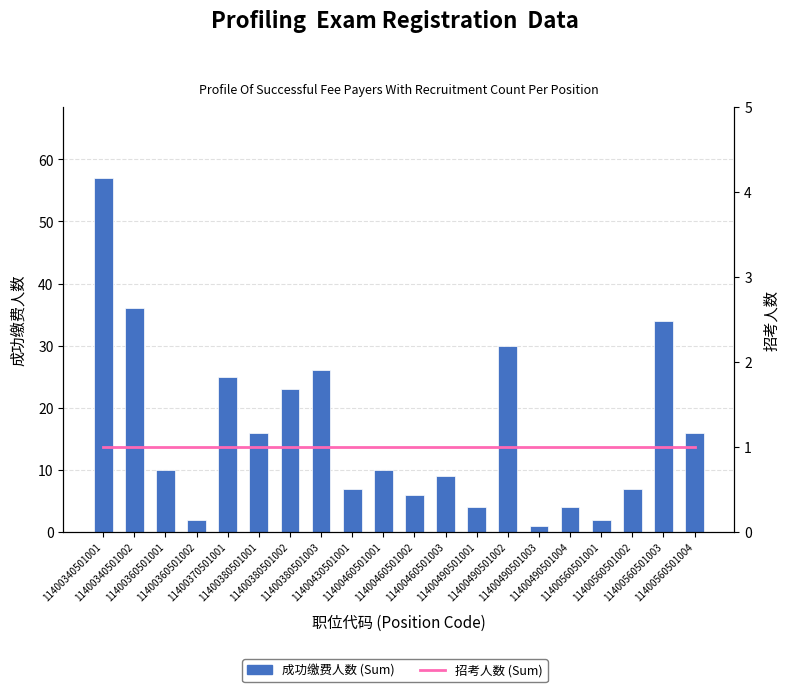

At how many categories does at least one series exceed 6?

14